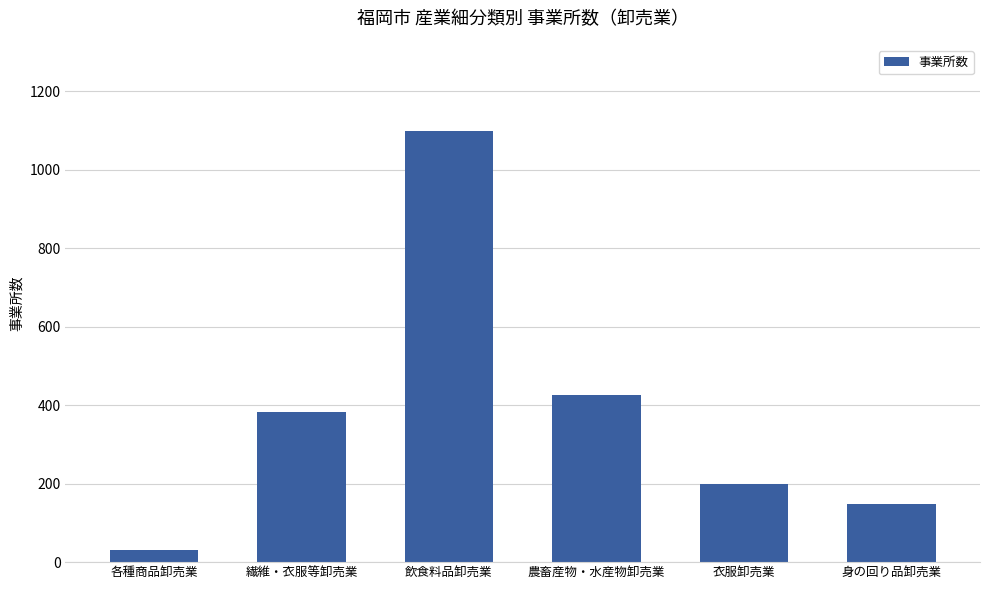

Reading left to right, transcribe all the data shown in this chart.

各種商品卸売業=30	繊維・衣服等卸売業=382	飲食料品卸売業=1098	農畜産物・水産物卸売業=425	衣服卸売業=200	身の回り品卸売業=147